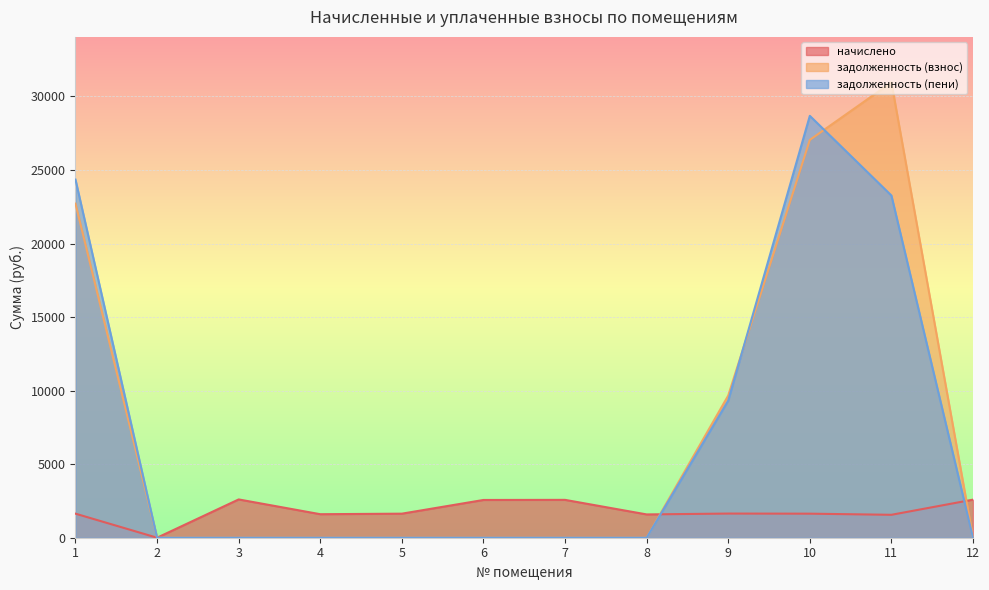

After their last crossing, which series has the higher values: задолженность (взнос) or задолженность (пени)?

задолженность (взнос)